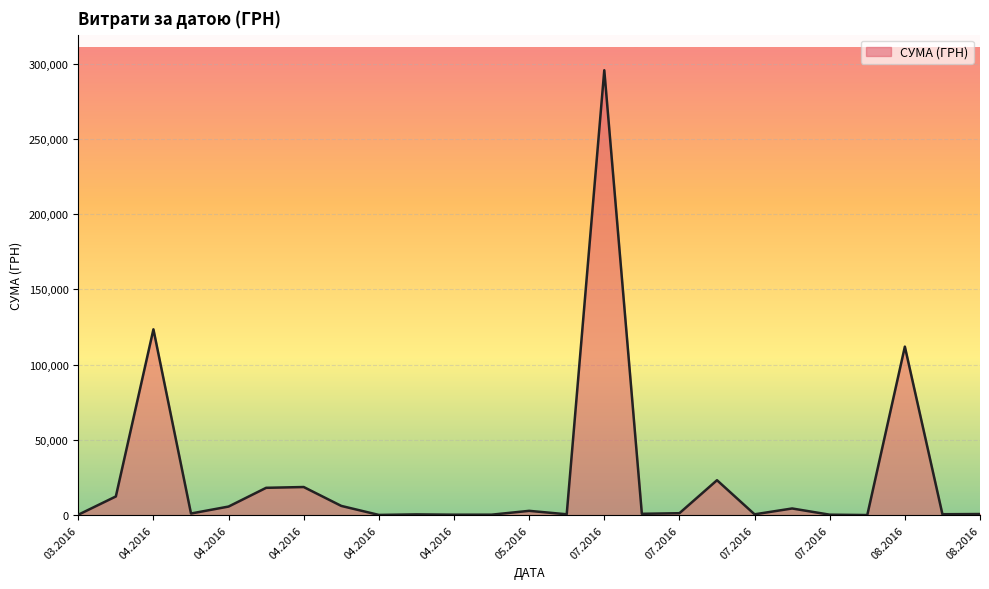

True or false: there are more than 1 points higher than both neighbors.

True